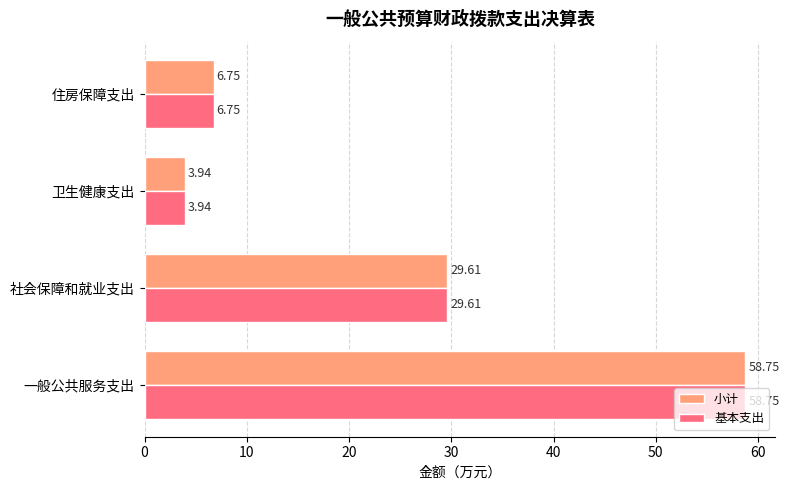

At which label is 小计 closest to 31?

社会保障和就业支出